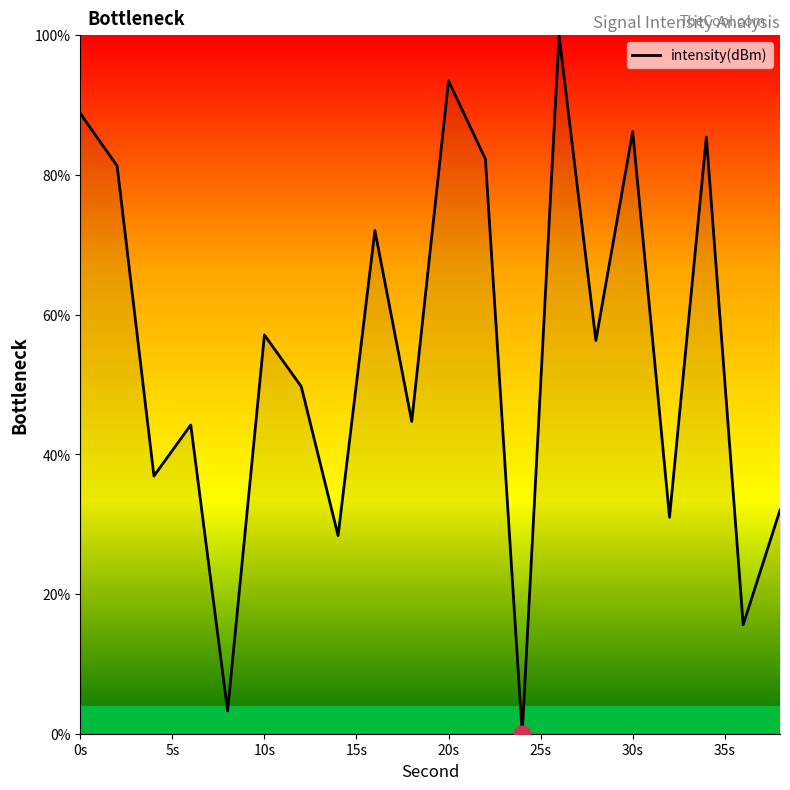

What is the maximum value shown in the chart?

100.0